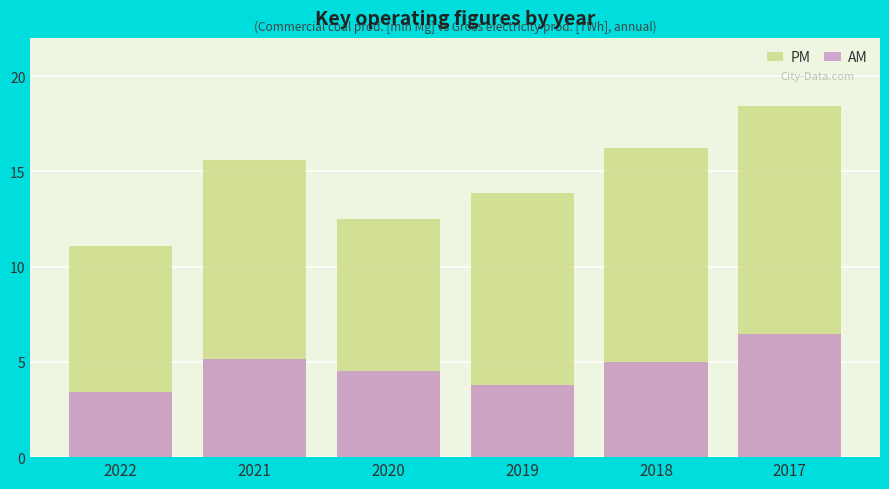

Which category has the highest value across all series?

2017